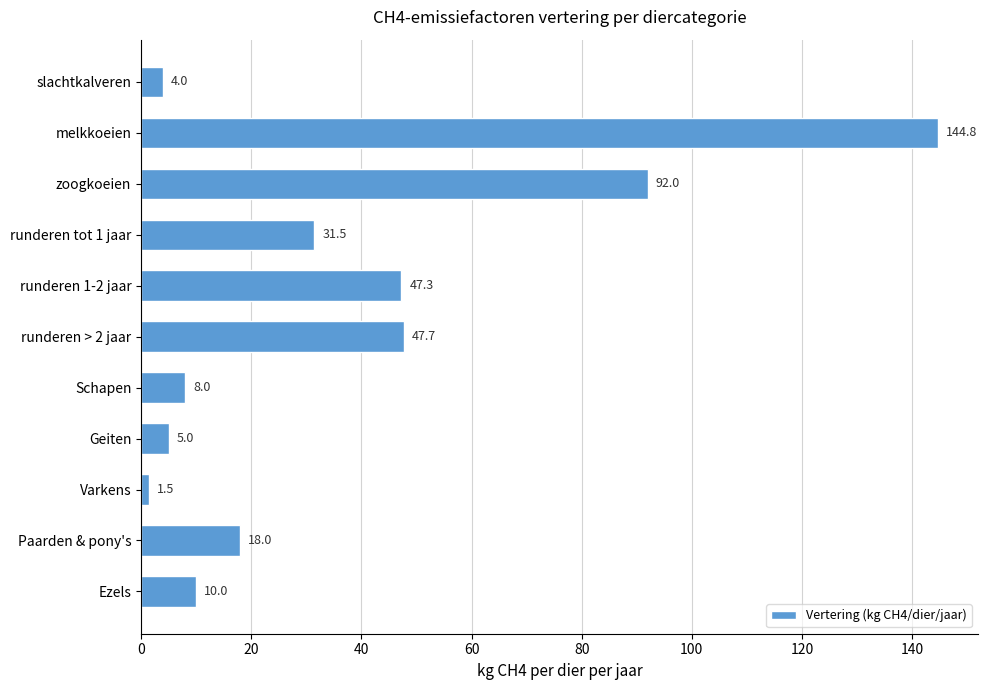

Where is the data nearest to the value 73?

zoogkoeien